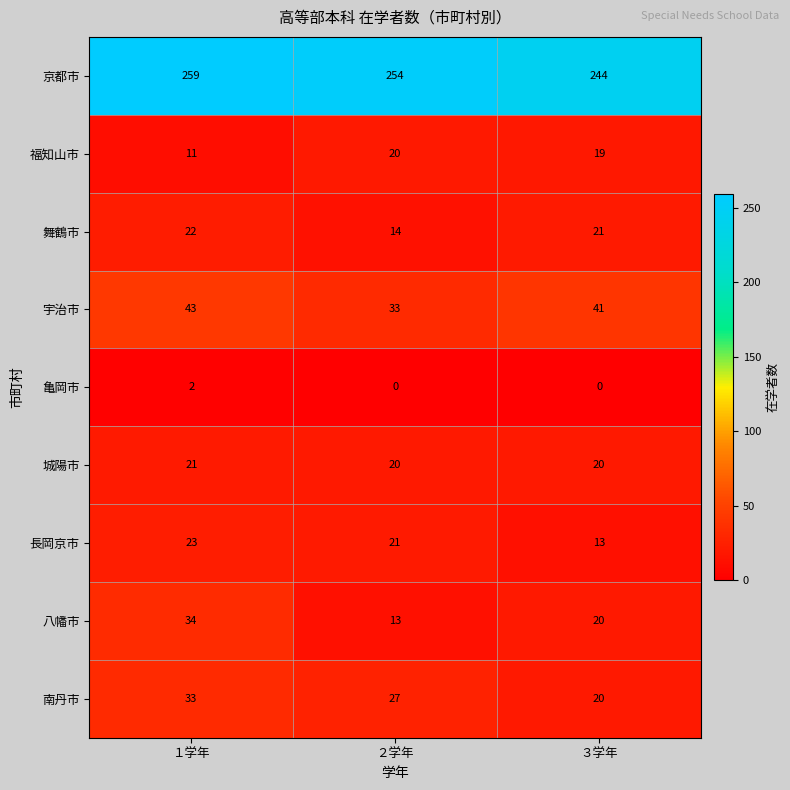

Reading left to right, extract all data points from this chart.

京都市: 259	254	244
福知山市: 11	20	19
舞鶴市: 22	14	21
宇治市: 43	33	41
亀岡市: 2	0	0
城陽市: 21	20	20
長岡京市: 23	21	13
八幡市: 34	13	20
南丹市: 33	27	20